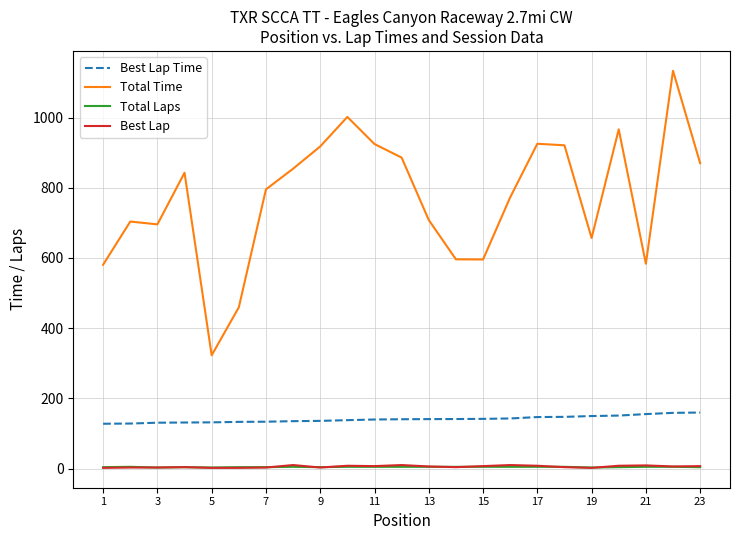

Which series has the largest total across all categories?

Total Time